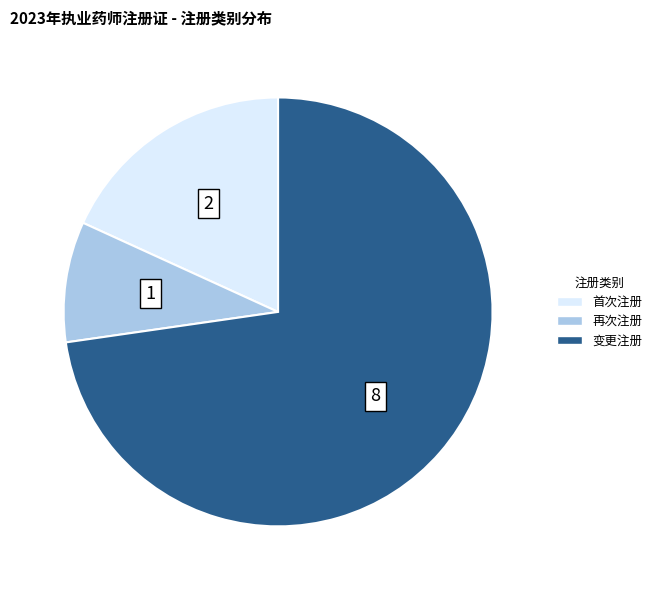

What is the ratio of the value at 首次注册 to the value at 再次注册?

2.0